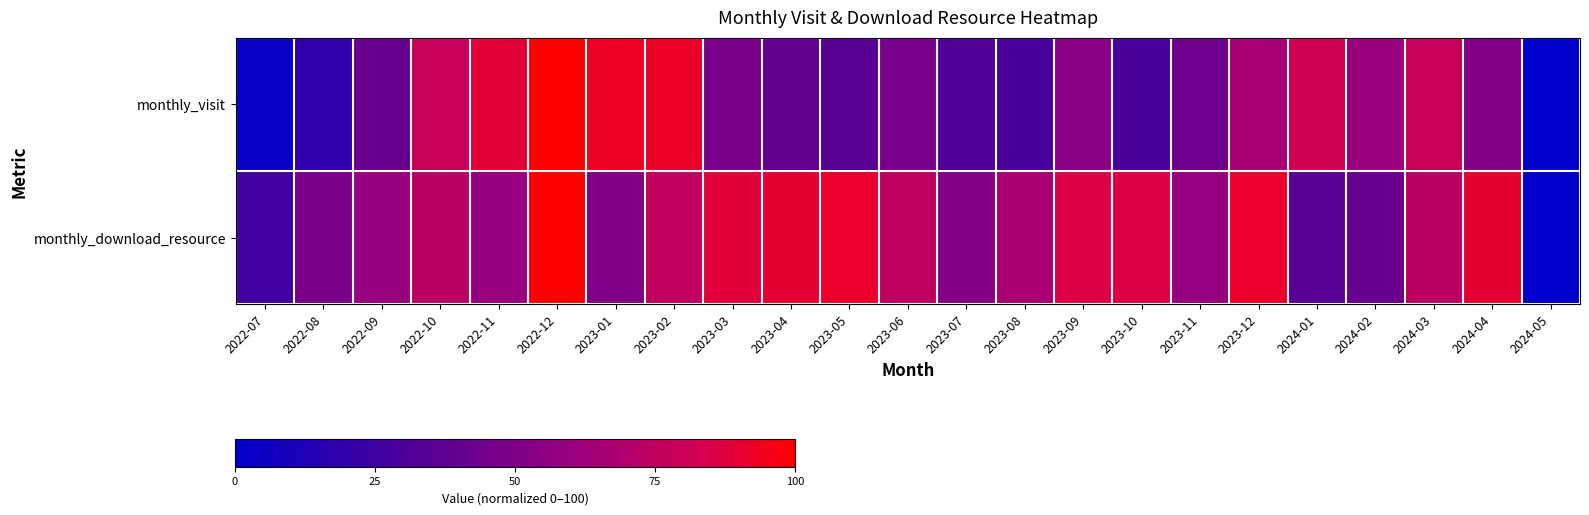

What is the total value across all series at 2023-01?

142.9